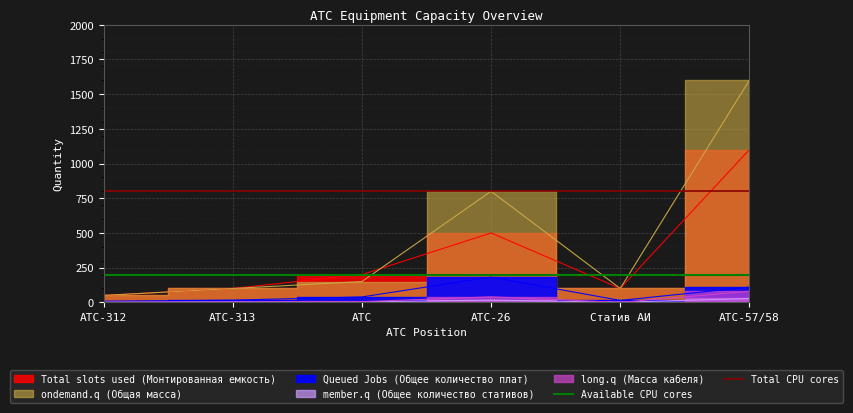

What is the value of the Total CPU cores point at the 1st from the left?

800